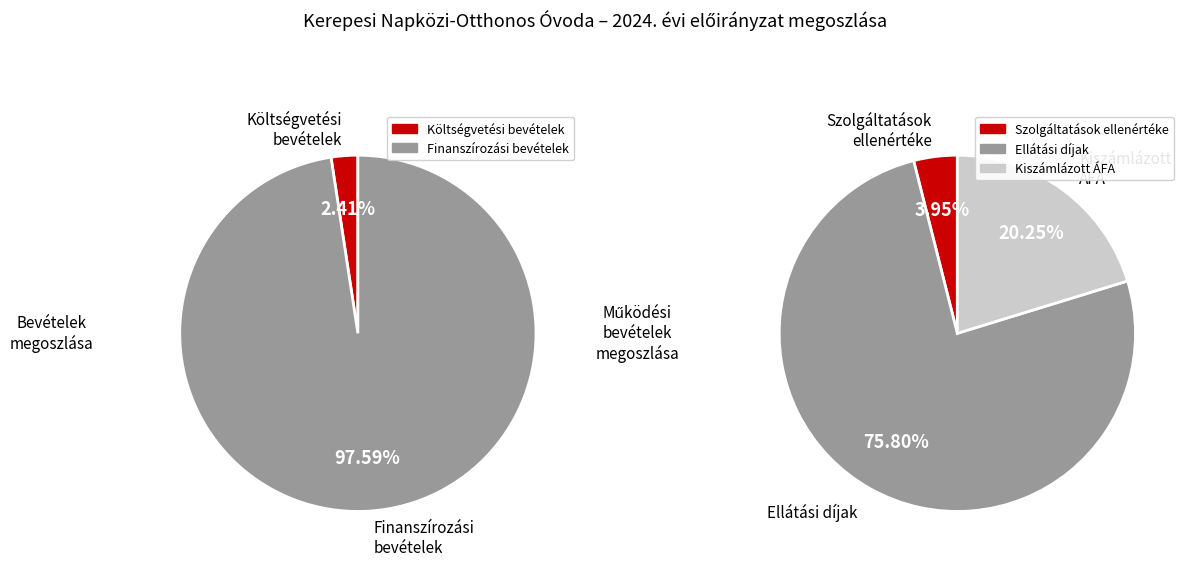

Which slice is the smallest?

Költségvetési bevételek összesen